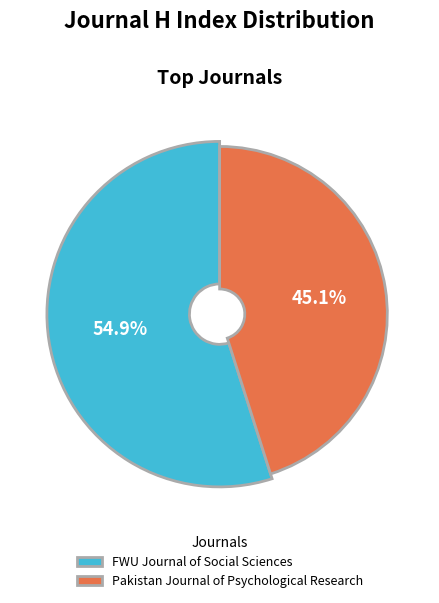

What is the ratio of the value at FWU Journal of Social Sciences to the value at Pakistan Journal of Psychological Research?

1.2